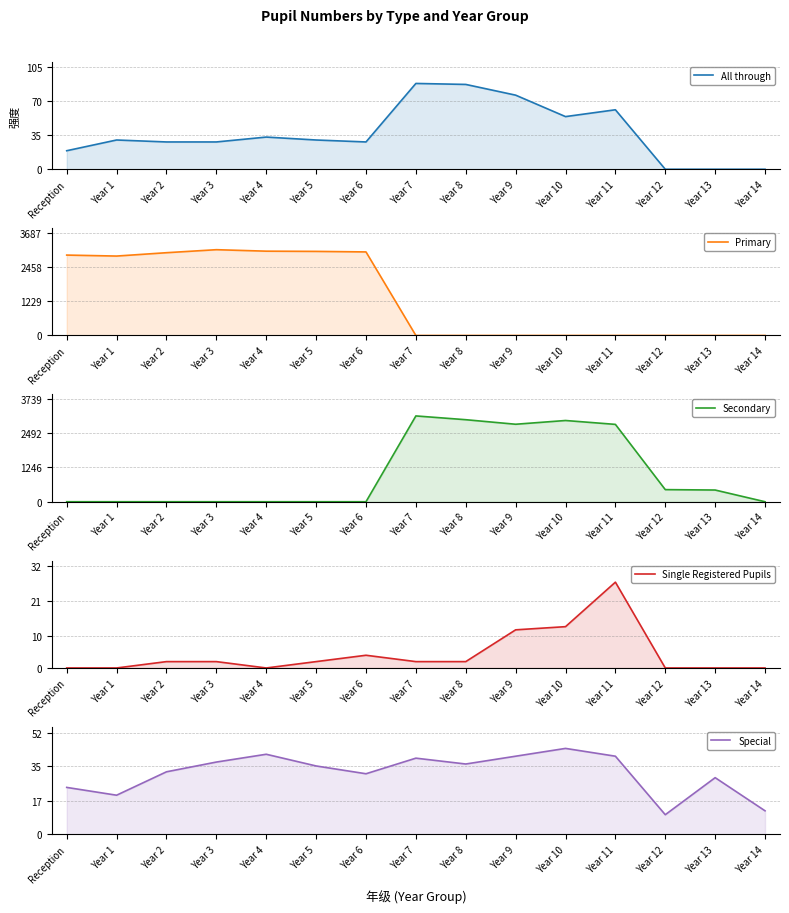

What position from the left is Year 10?

11